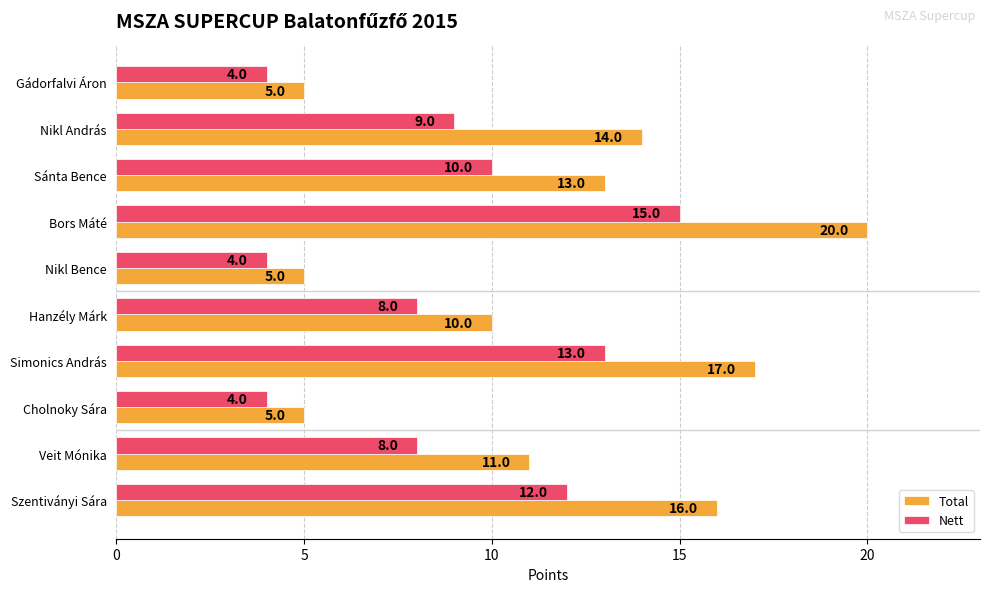

Read the Total value at Gádorfalvi Áron, to the nearest 5.

5